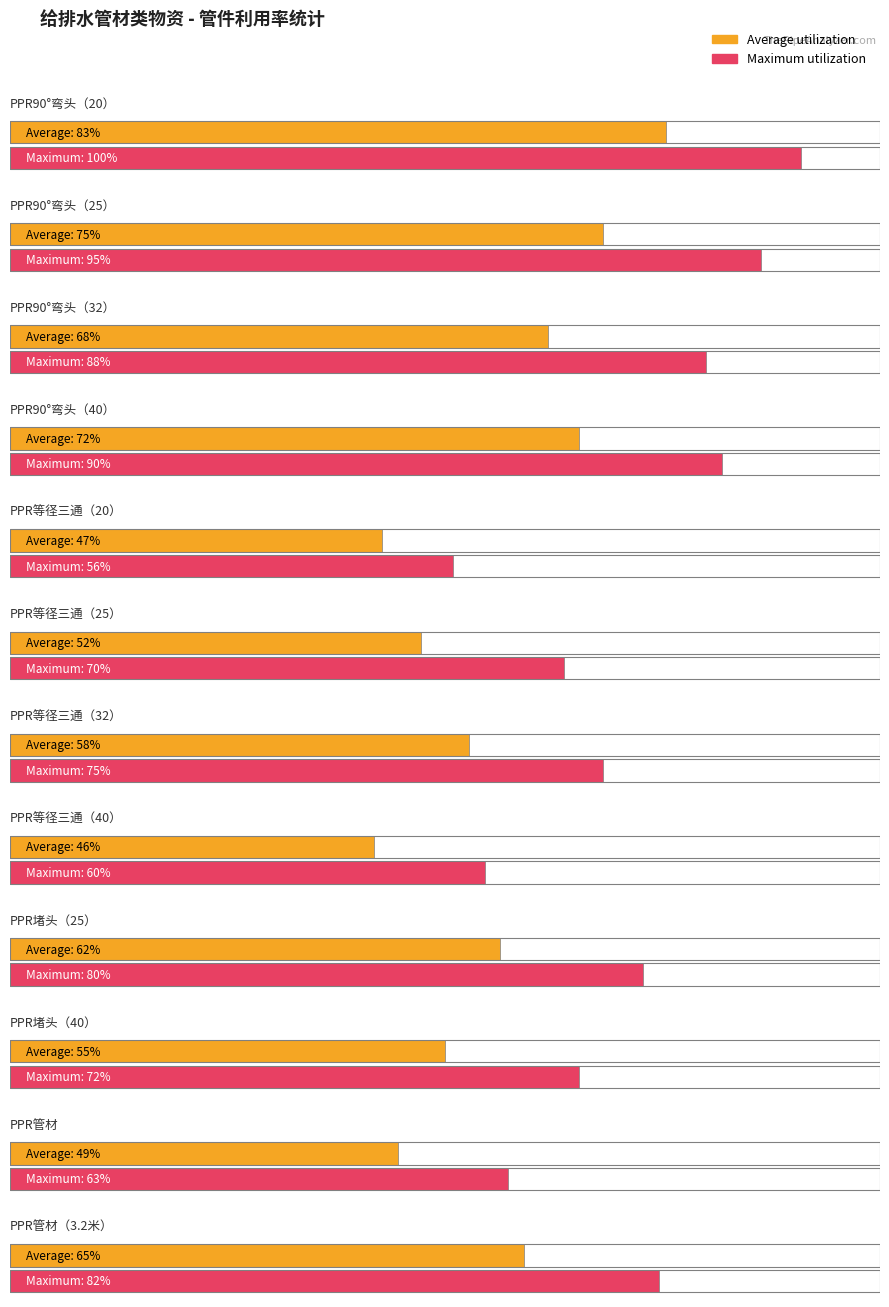

What is the value of the Maximum utilization bar at the 1st from the left?

100